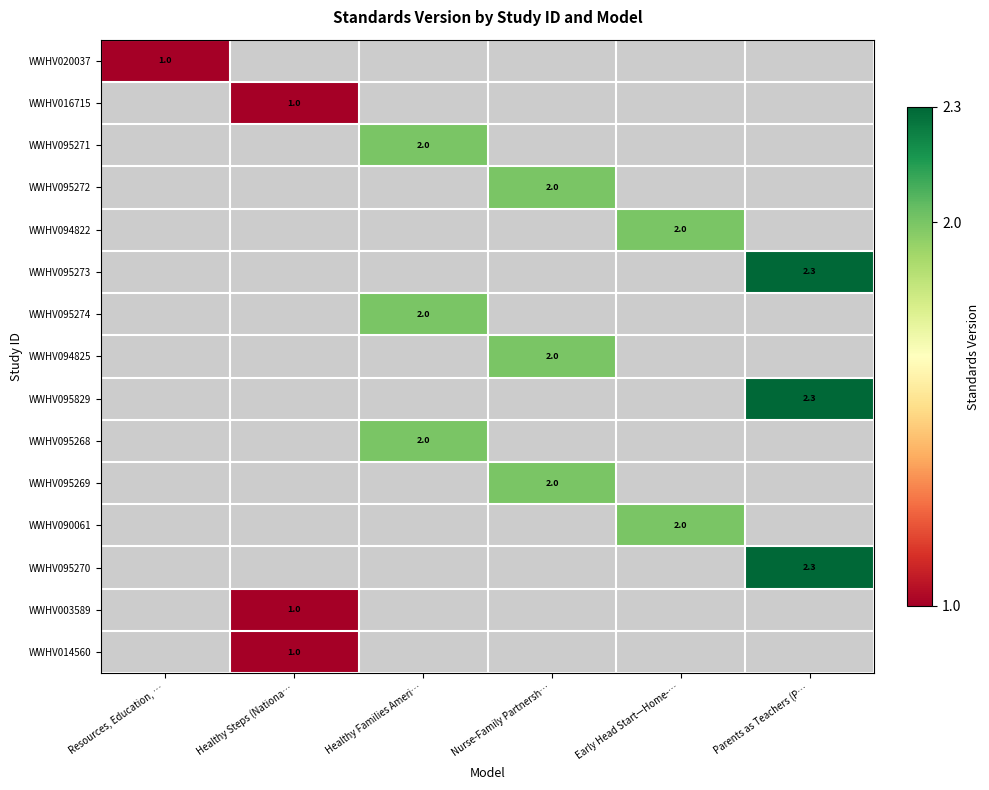

Which category has the highest value across all series?

Parents as Teachers (P…